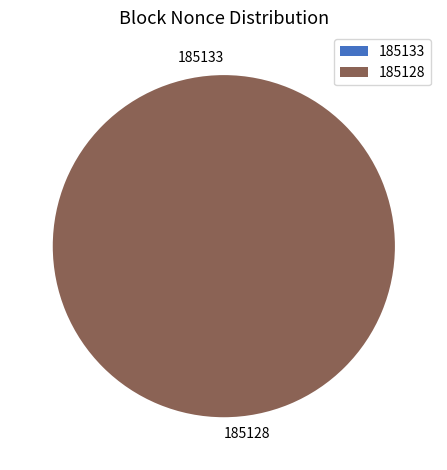

Is 185128 the majority of the pie?

Yes